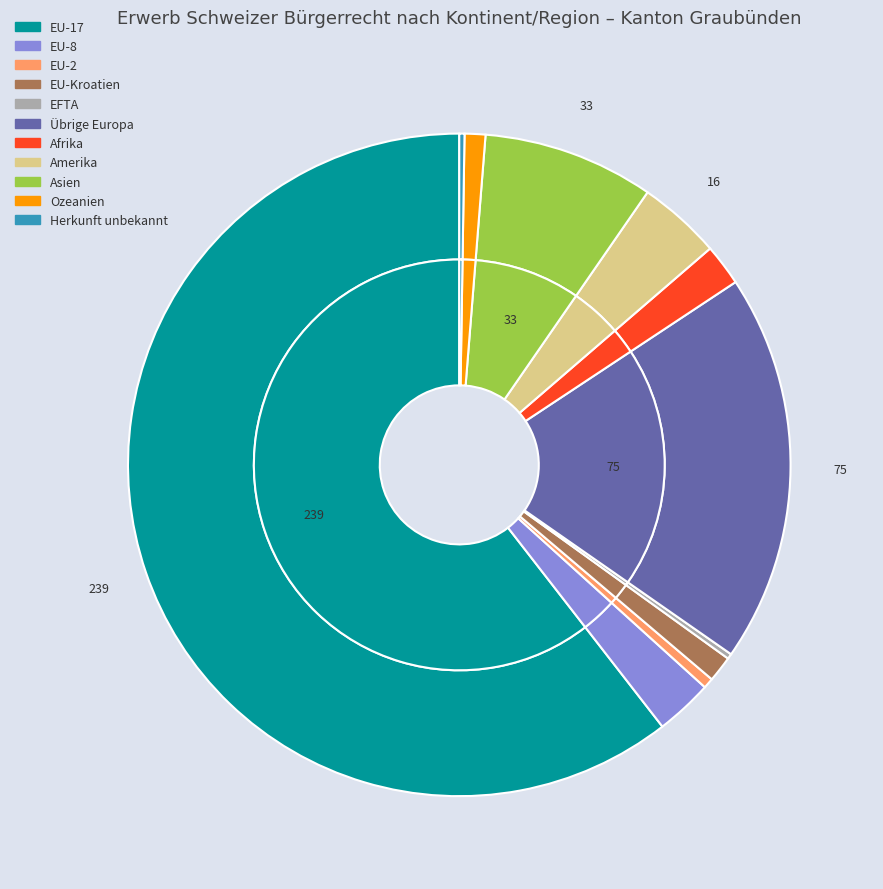

What is the total percentage of EU-17 and Übrige Europa?

79.5%